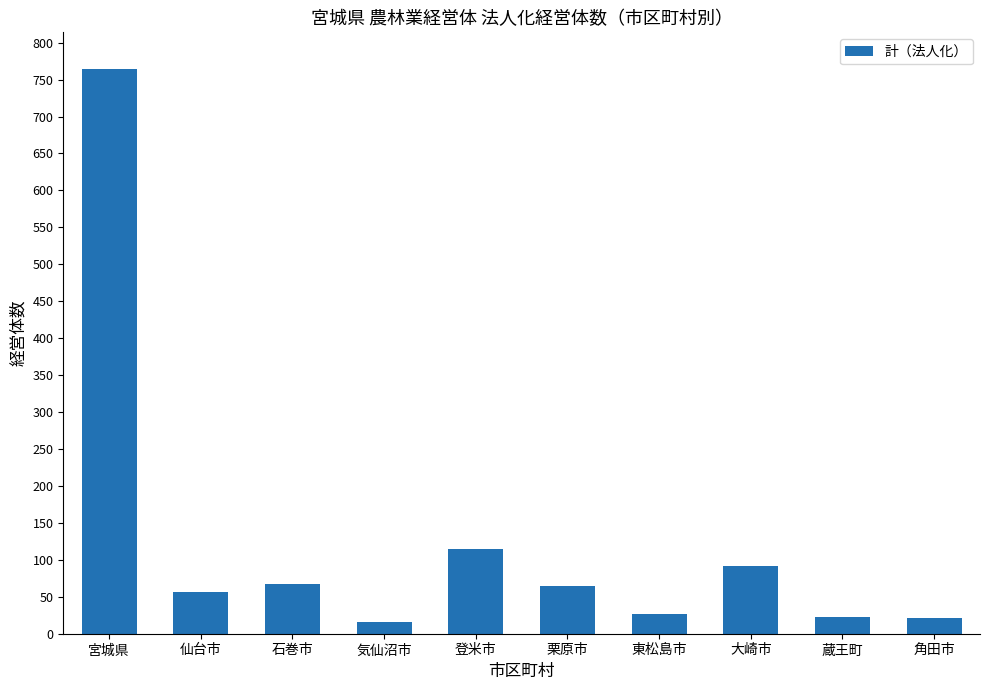

What is the greatest value displayed?

764